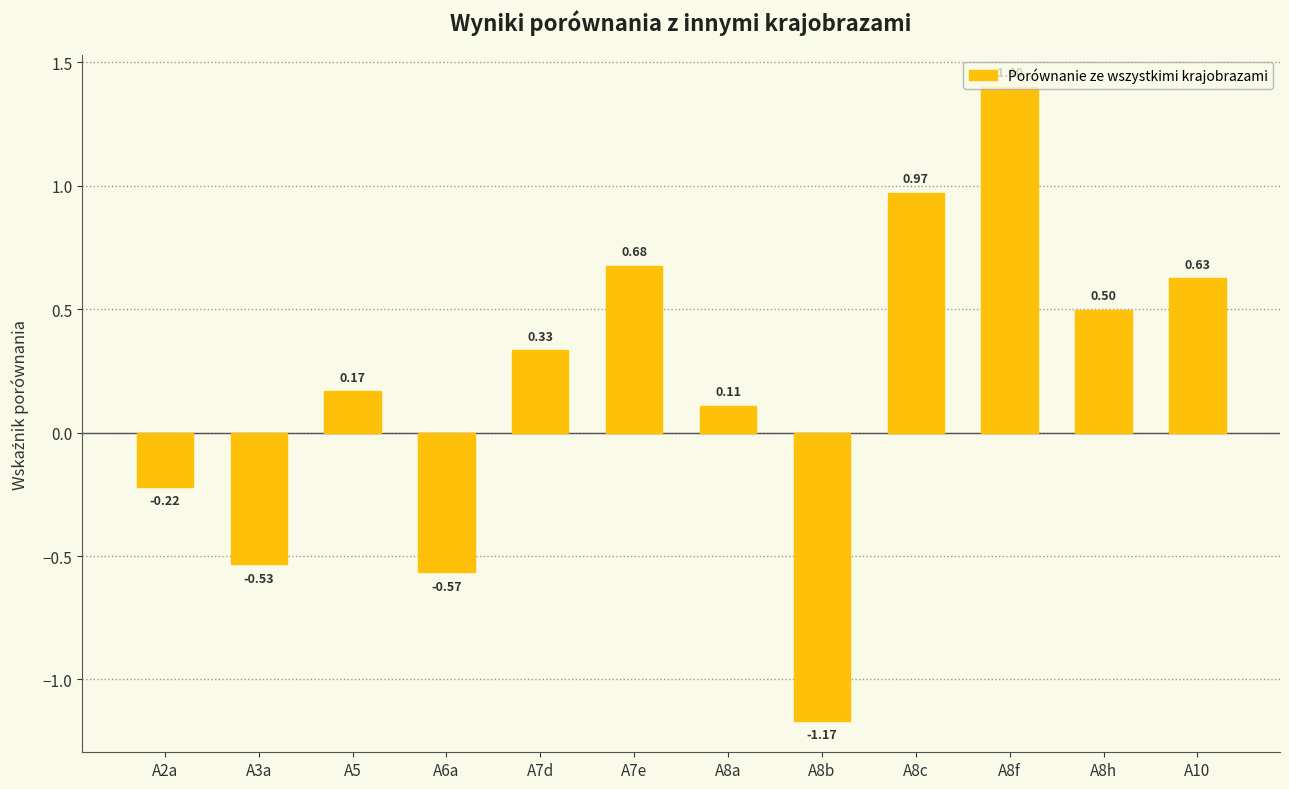

Does the chart contain any negative values?

Yes